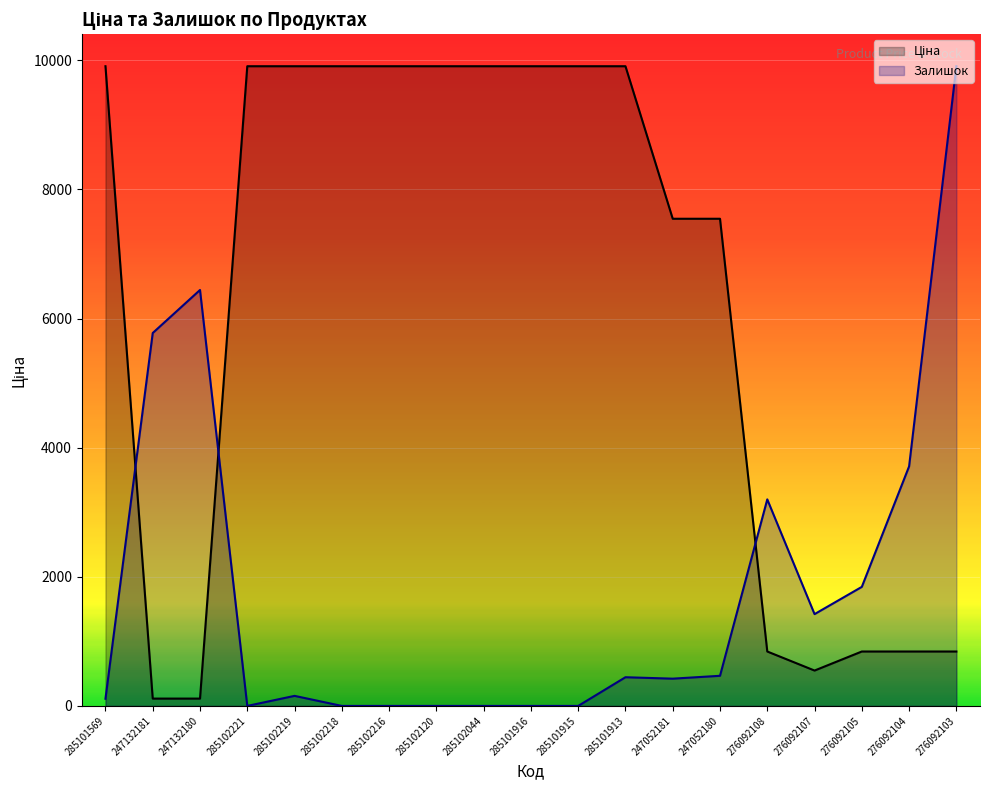

True or false: Залишок and Ціна intersect in this chart.

True